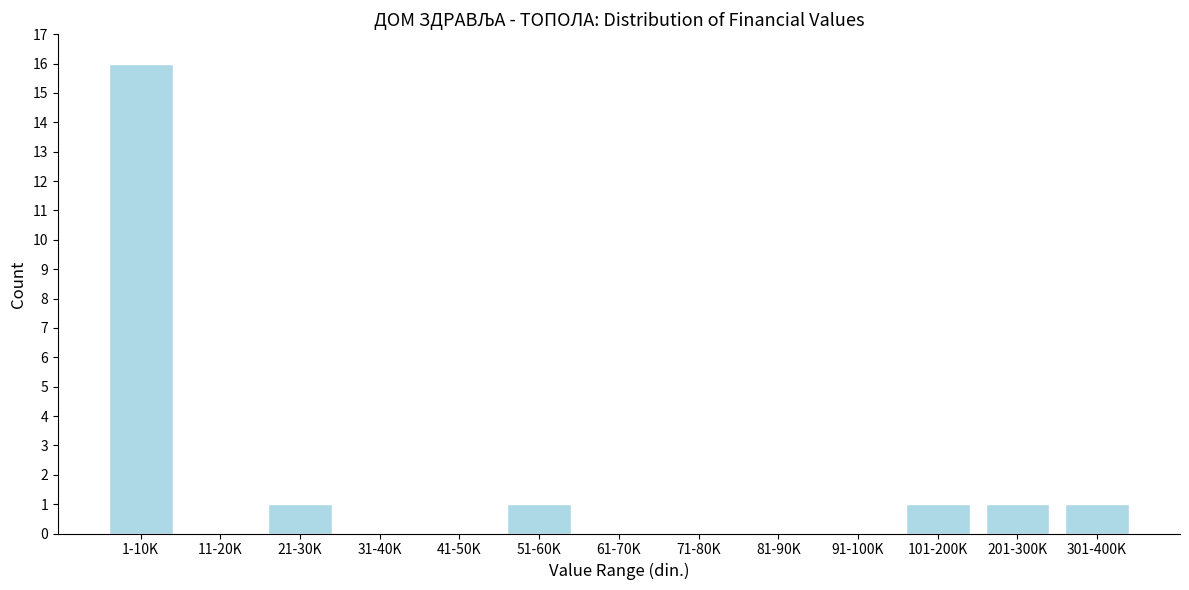

Reading left to right, extract all data points from this chart.

1-10K=16	11-20K=0	21-30K=1	31-40K=0	41-50K=0	51-60K=1	61-70K=0	71-80K=0	81-90K=0	91-100K=0	101-200K=1	201-300K=1	301-400K=1